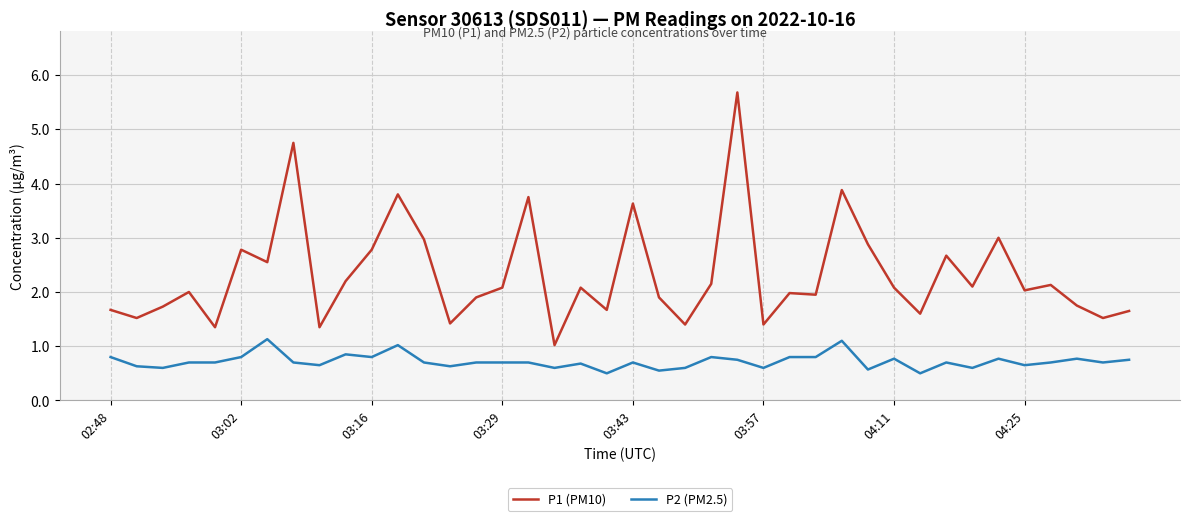

What is the highest value of the P1 (PM10) series?

5.7